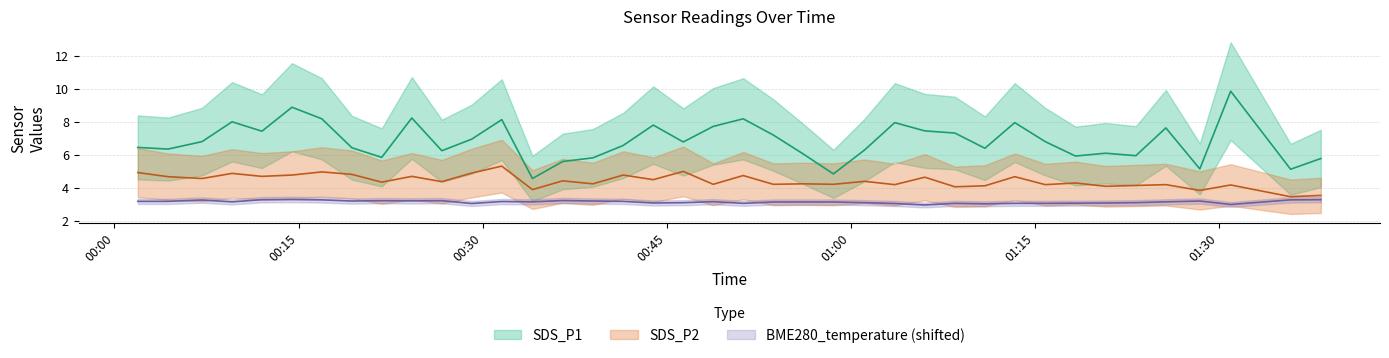

The SDS_P2 series shows 2.9 at 2022/12/26 00:56:09. True or false?

False